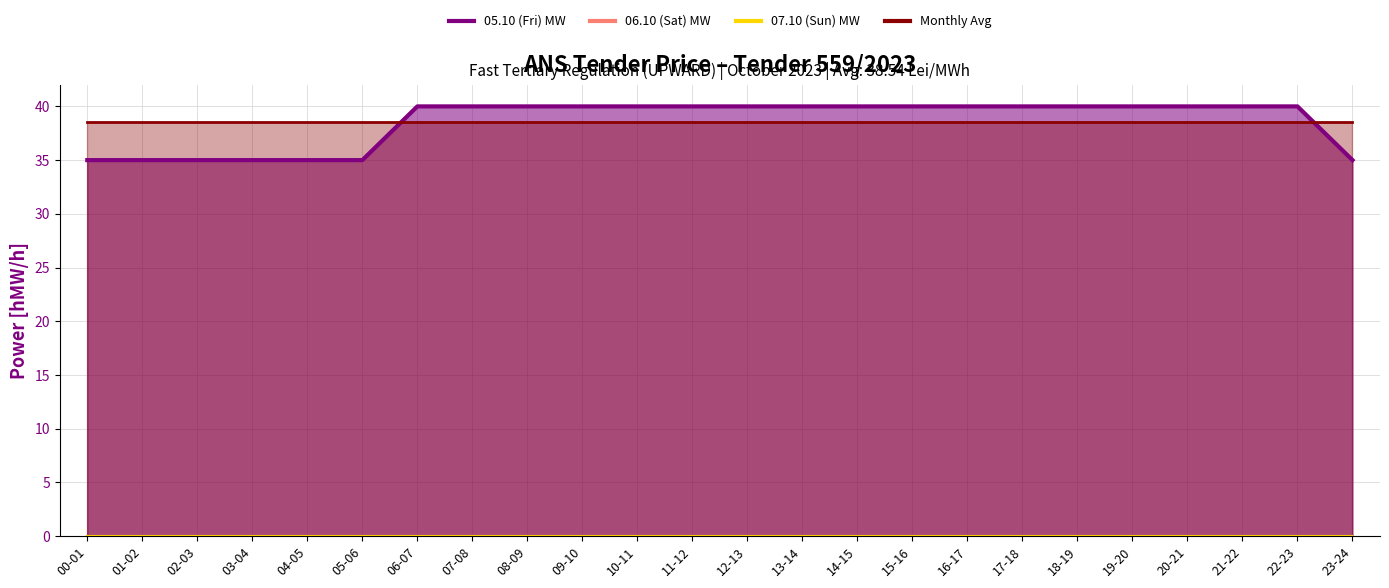

At which category is the sum across all series the highest?

06-07